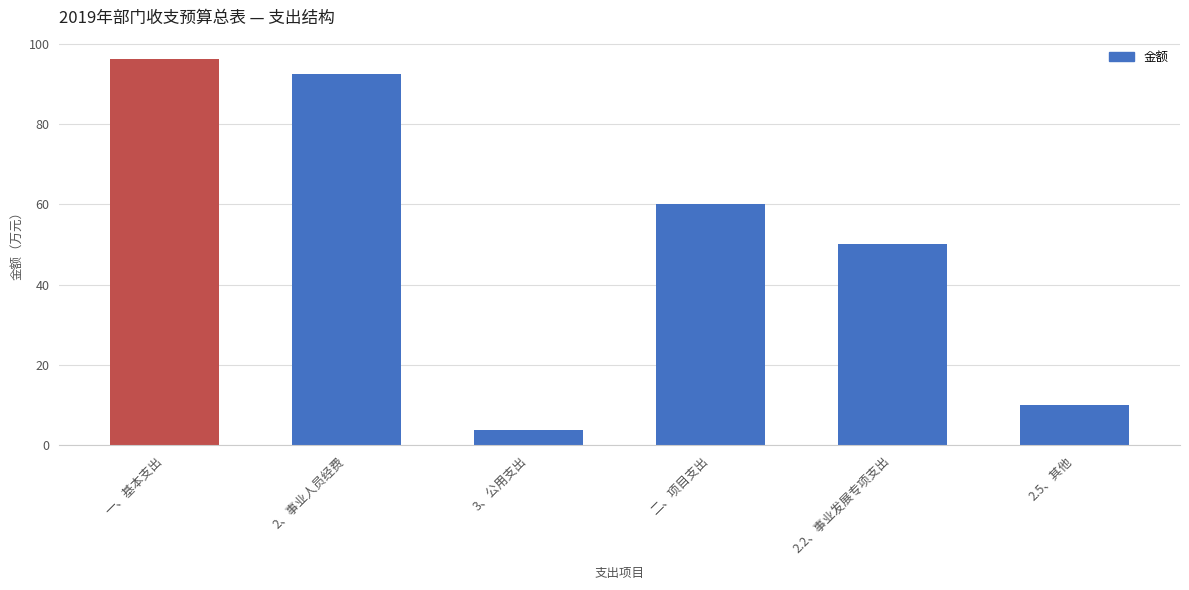

List the labels in order of value, smallest first.

3、公用支出, 2.5、其他, 2.2、事业发展专项支出, 二、项目支出, 2、事业人员经费, 一、基本支出